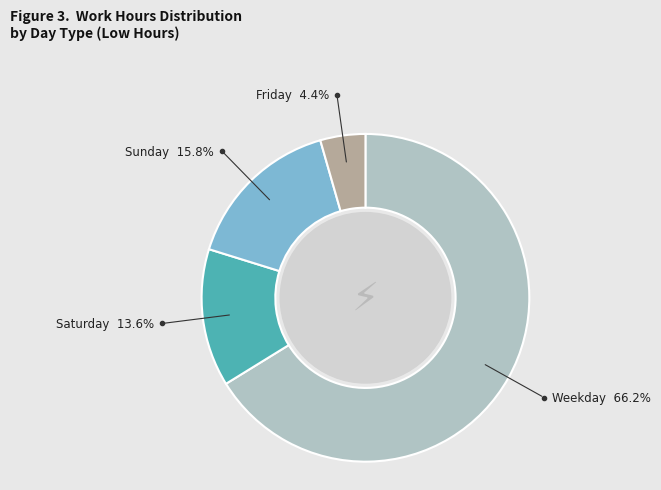

What percentage is NOT represented by Weekday?

33.8%